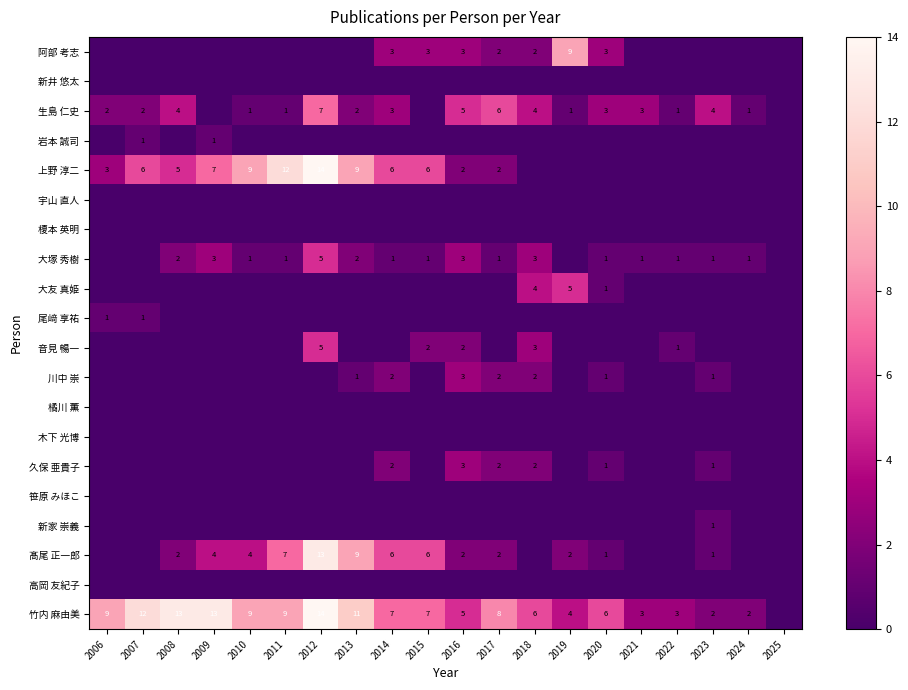

Which series has the largest range (max minus min)?

上野 淳二